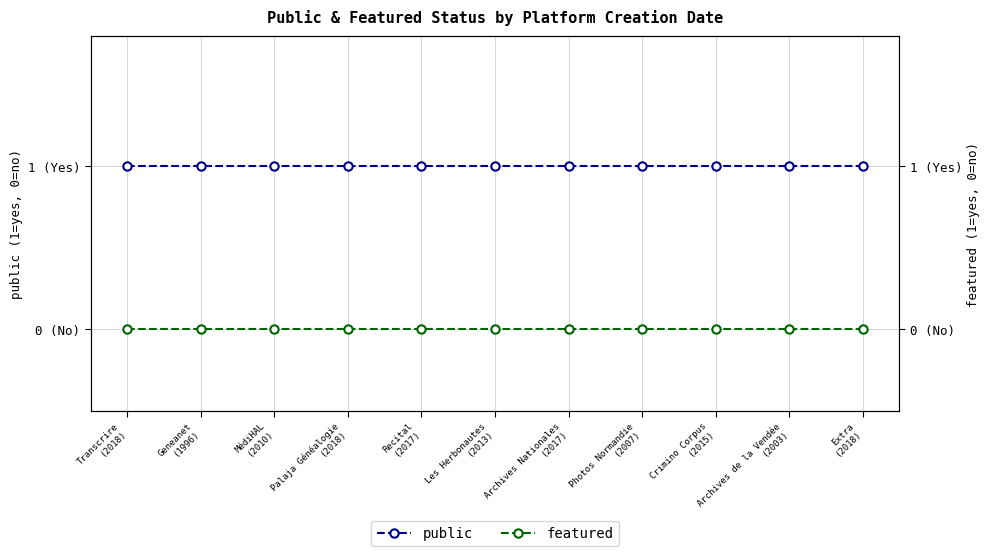

What is the spread (max minus min) of values at MédiHAL
(2010)?

1